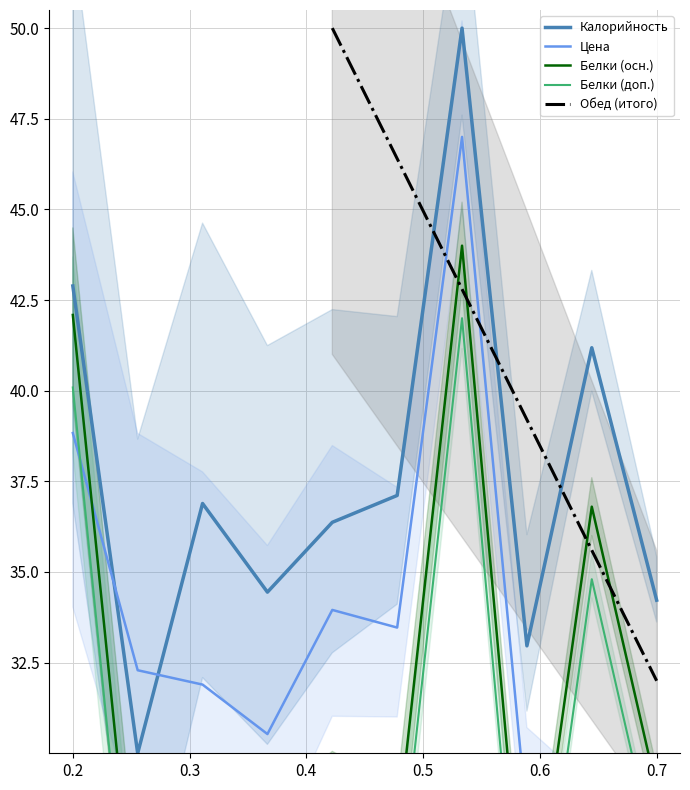

How many data points does each series have?

10